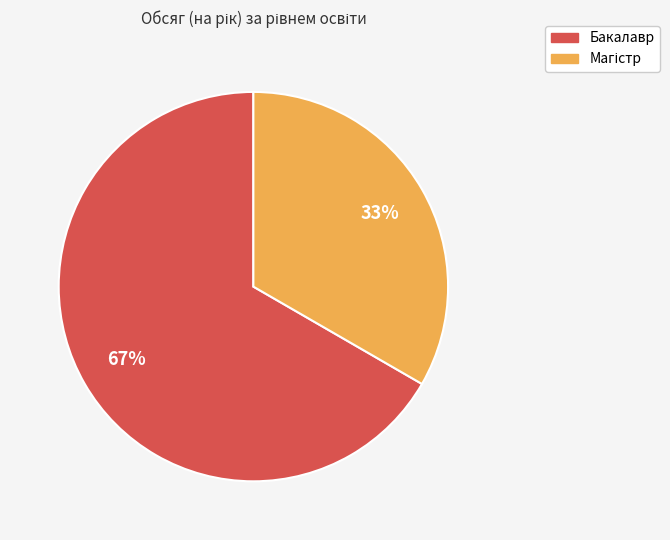

To the nearest percent, what is the average slice percentage?

50%